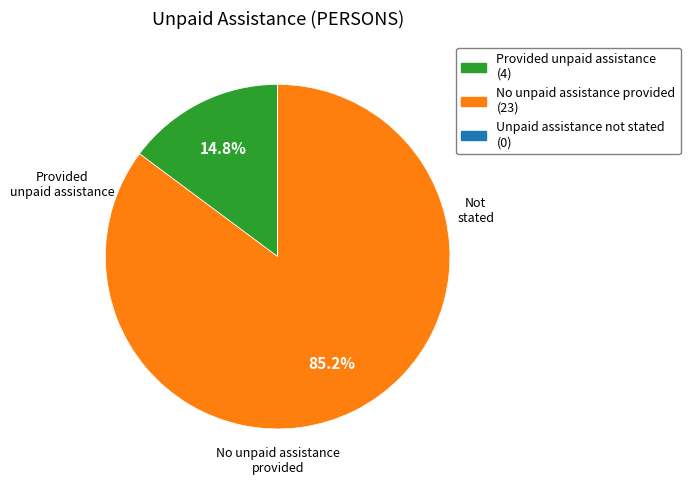

Is there a majority slice in this chart?

Yes